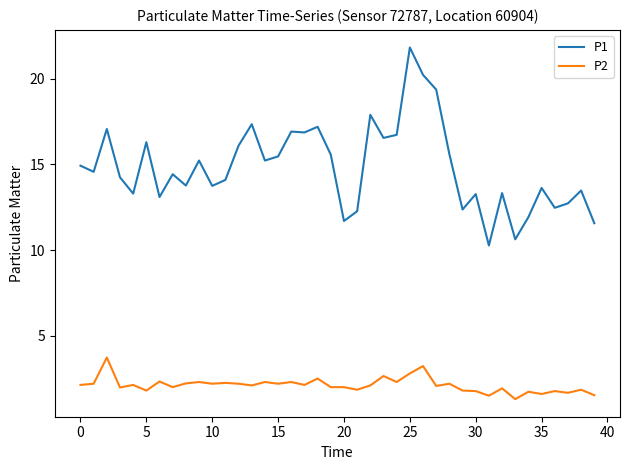

How many series are shown in this chart?

2